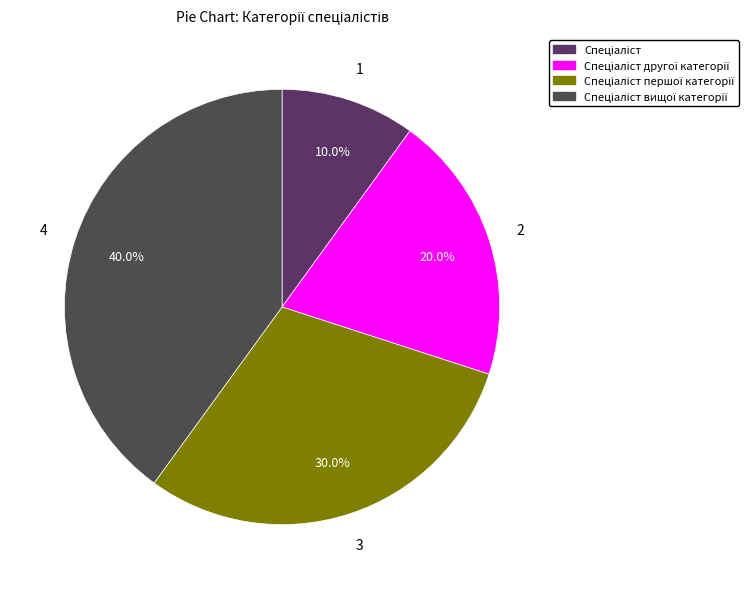

To the nearest percent, what is the difference between the Спеціаліст and Спеціаліст вищої категорії slice percentages?

30%